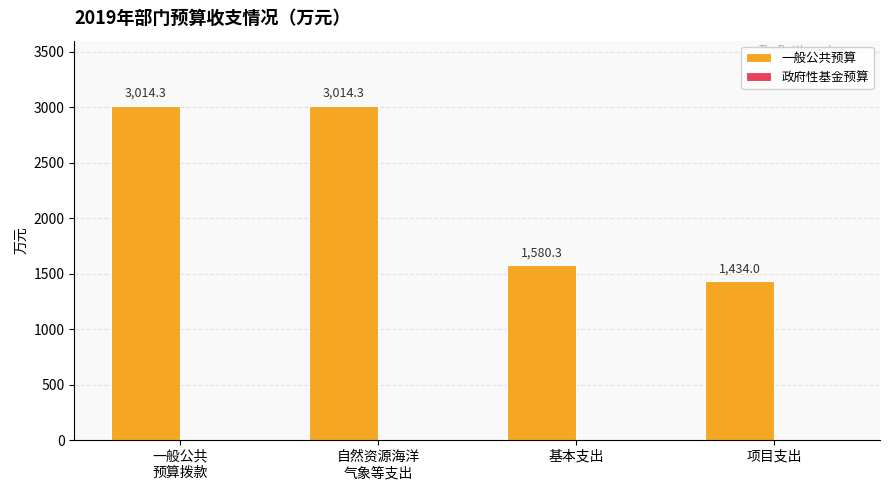

What is the minimum value shown in the chart?

1434.0